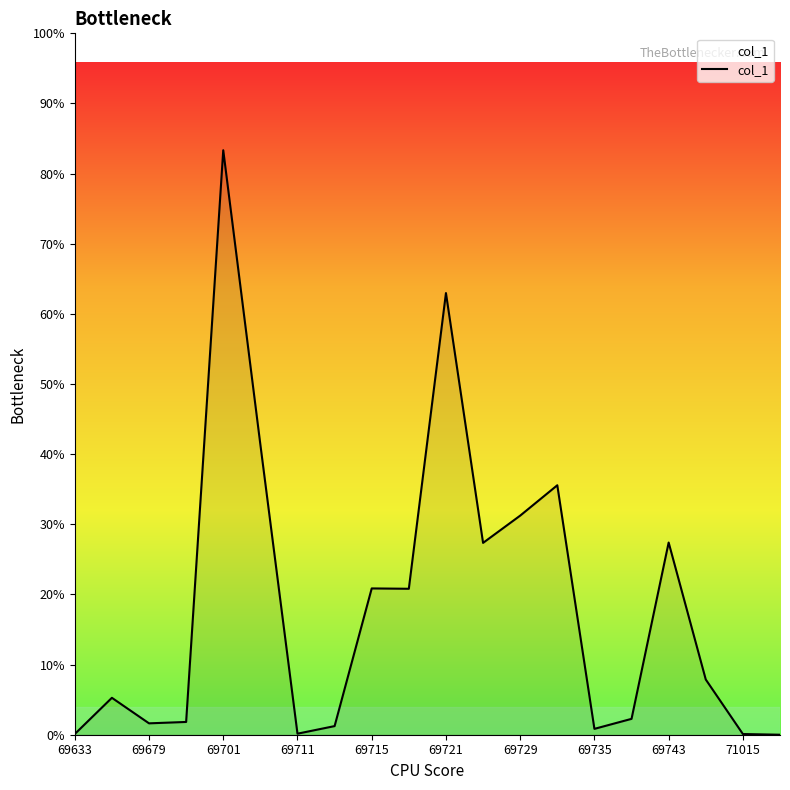

How many points are higher than both their immediate neighbors (excluding endpoints)?

6